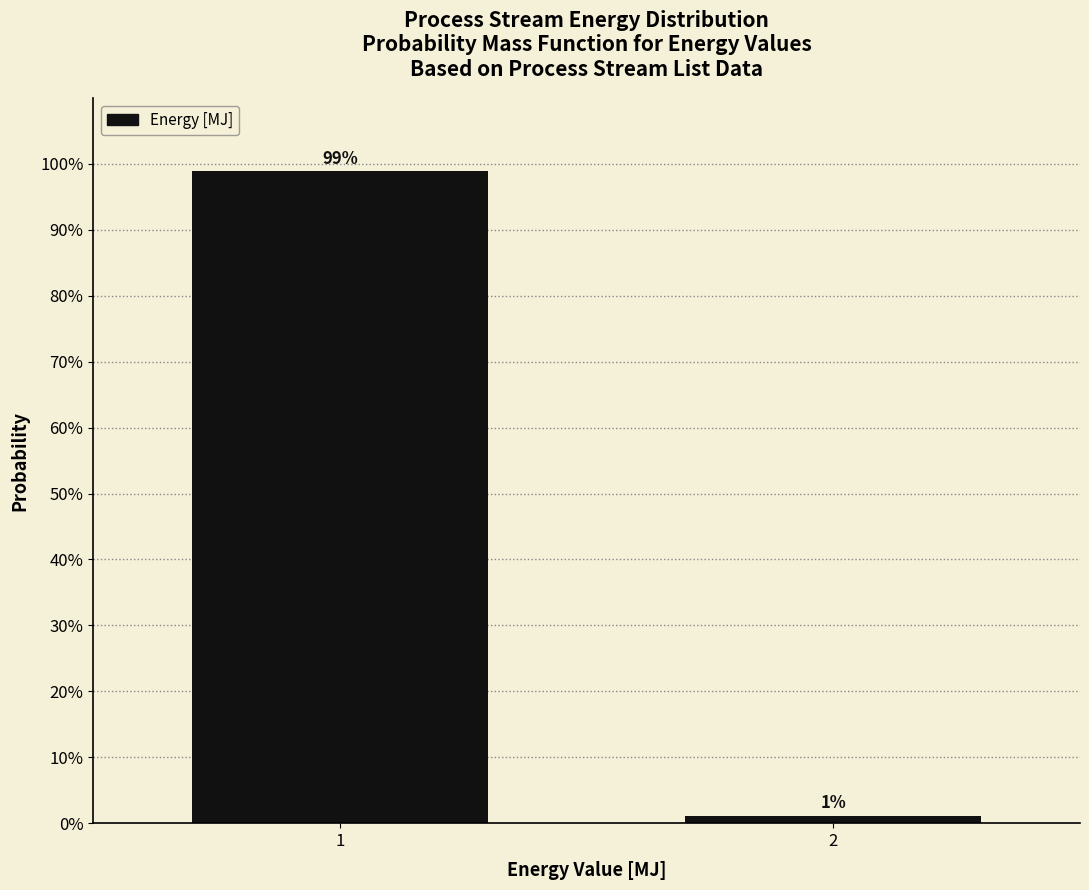

List the labels in order of value, largest first.

1, 2